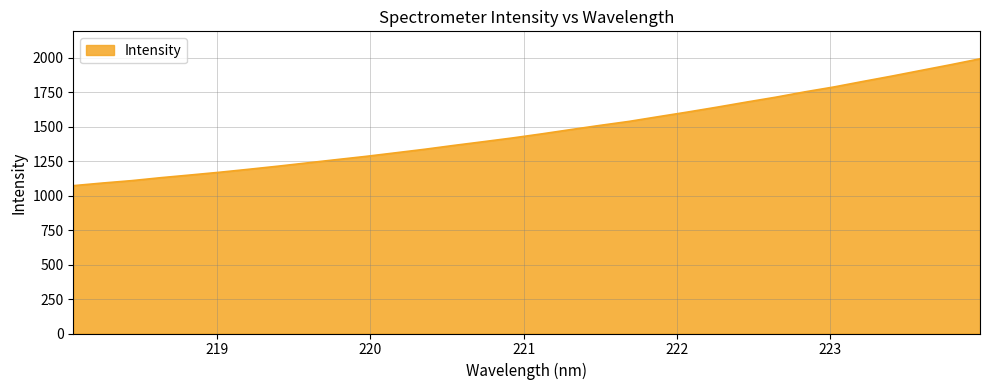

What is the difference between the maximum and minimum values?

920.3